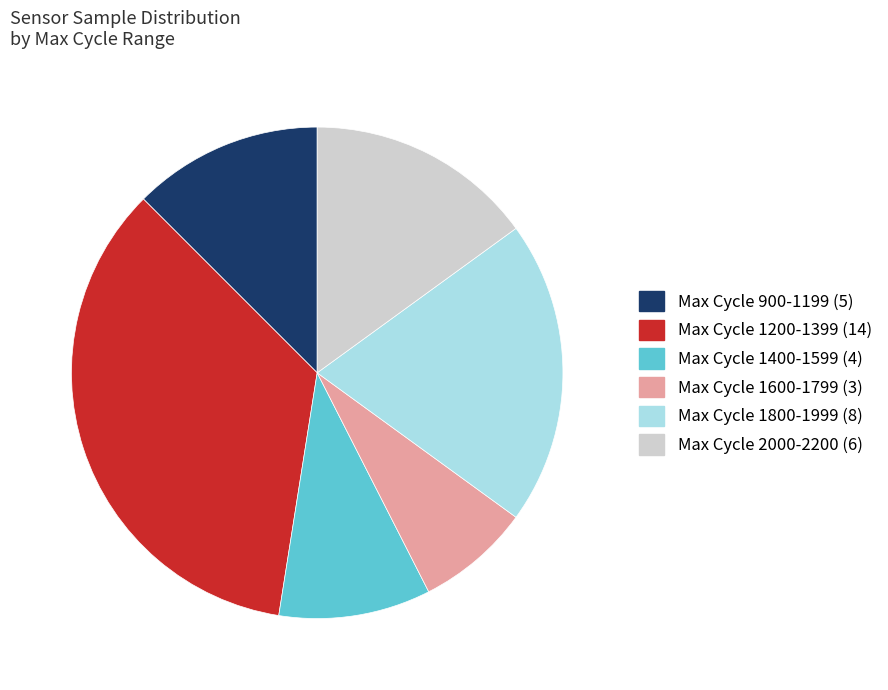

How many segments does this pie chart have?

6